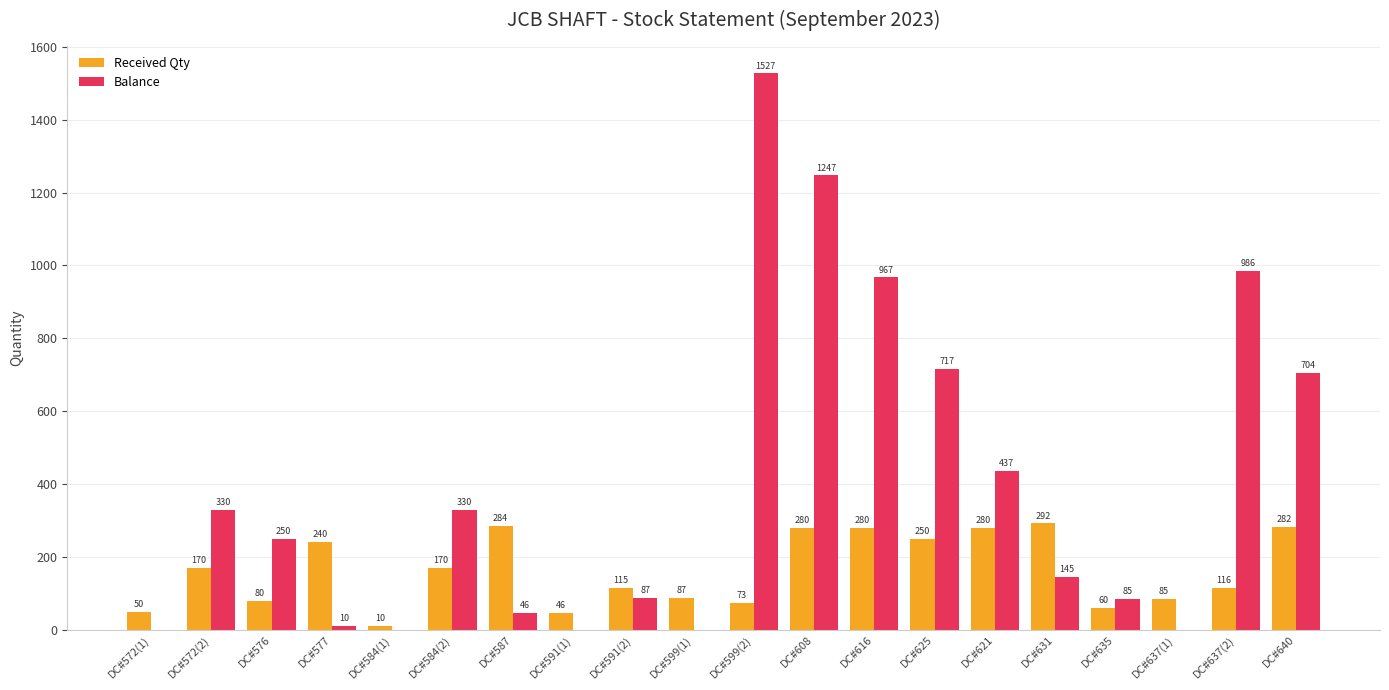

True or false: Received Qty has a value of 280 at DC#621.

True